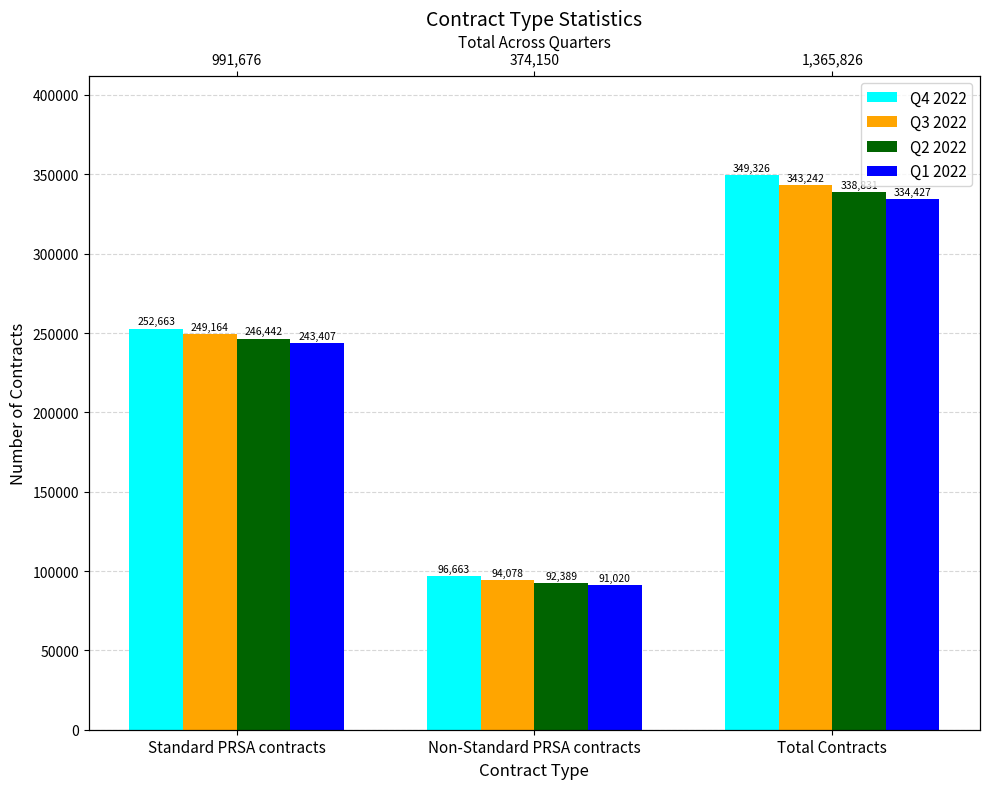

What is the label of the 3rd bar from the left?

Total Contracts